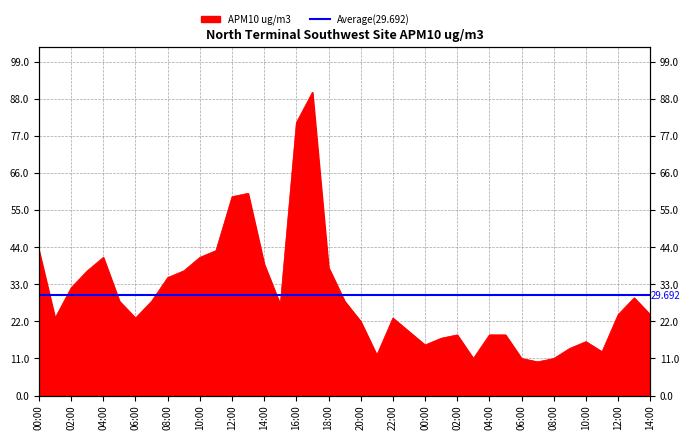

Does the chart display data point markers on the line(s)?

No